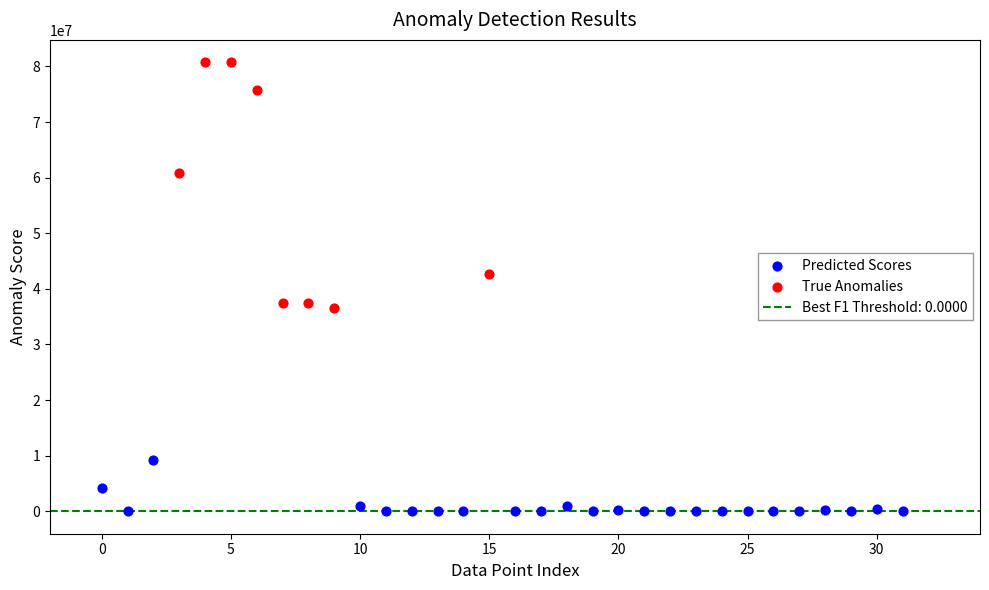

Which series has the widest spread of Y values?

True Anomalies